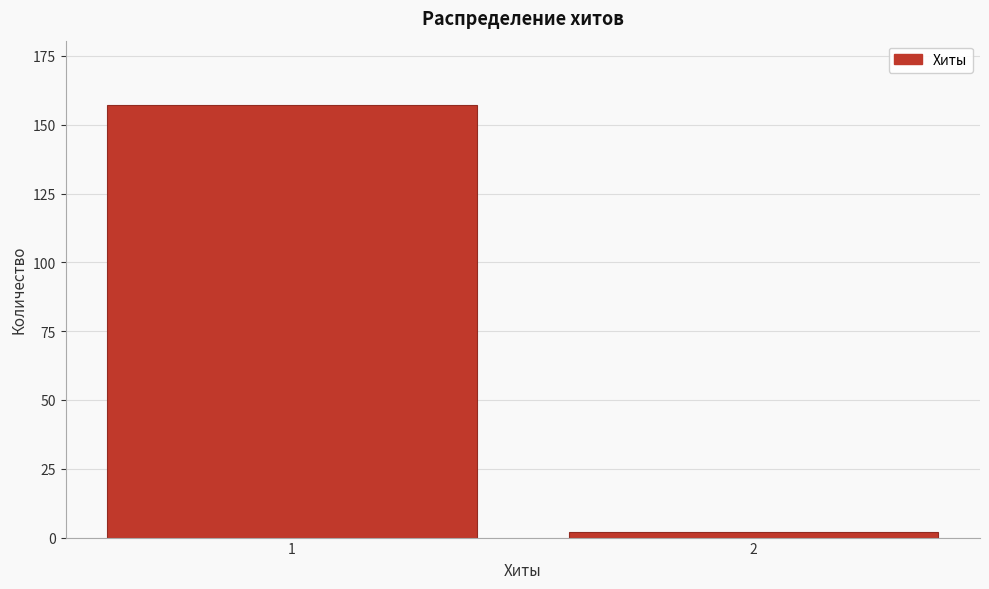

Reading left to right, list all the values displayed in this chart.

1=157	2=2